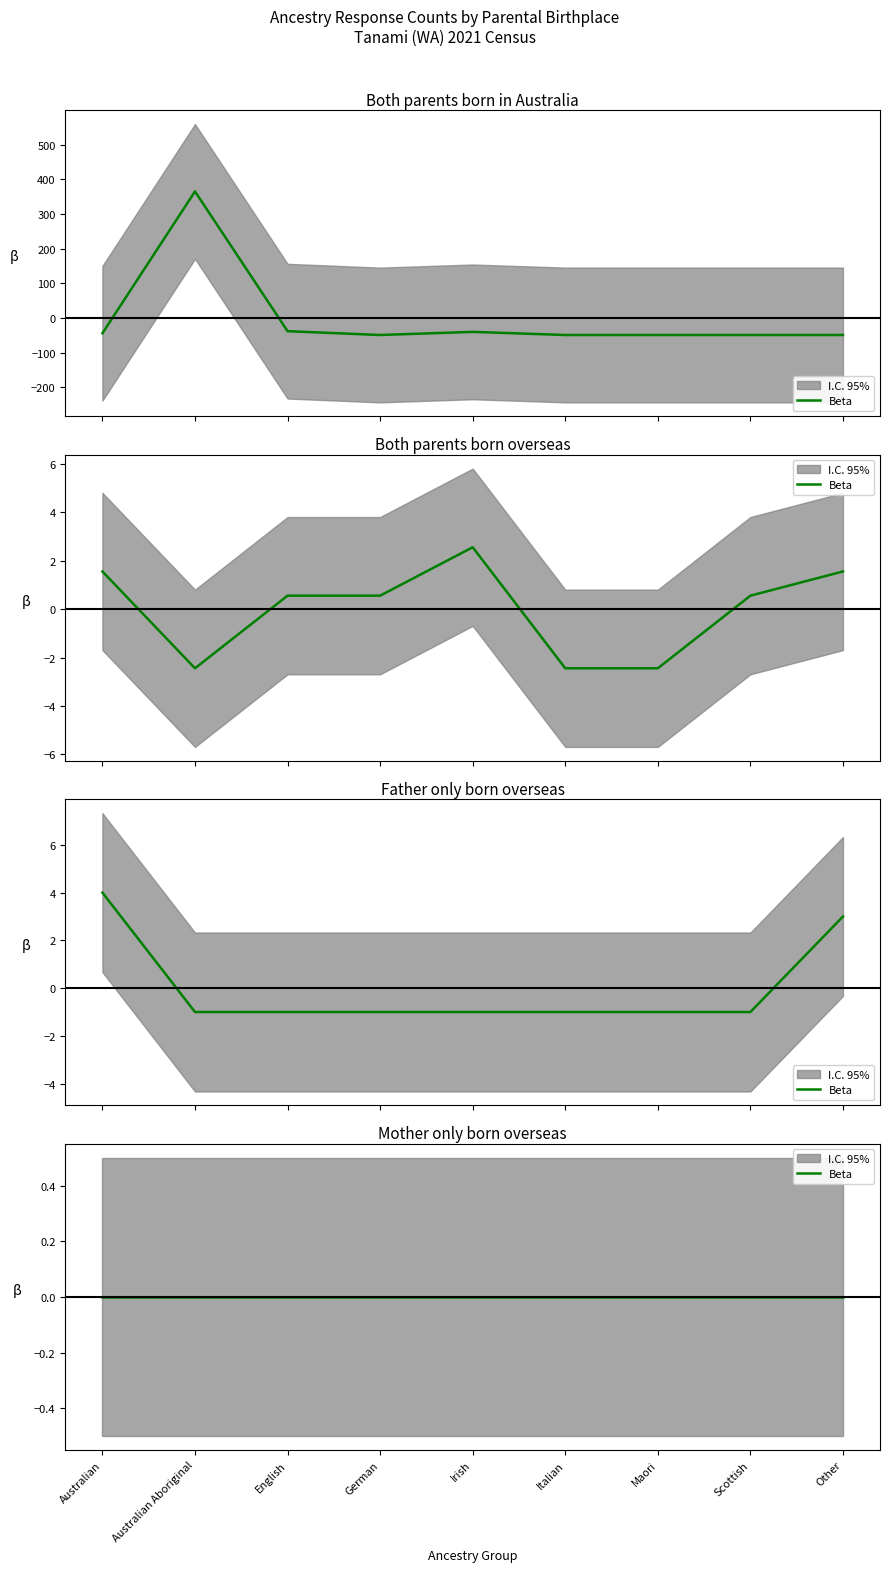

How many values in Both parents born overseas are below zero?

3